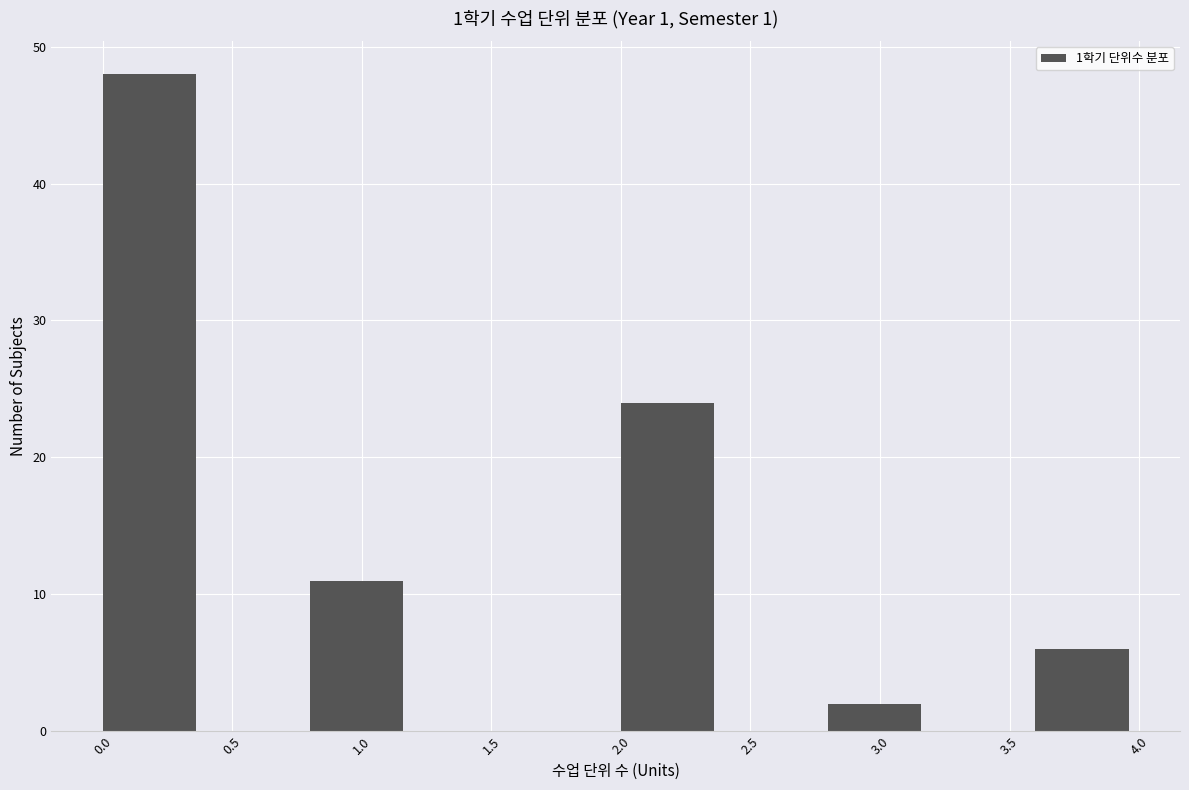

Which range on the x-axis has the tallest bar?

0.0 to 0.4